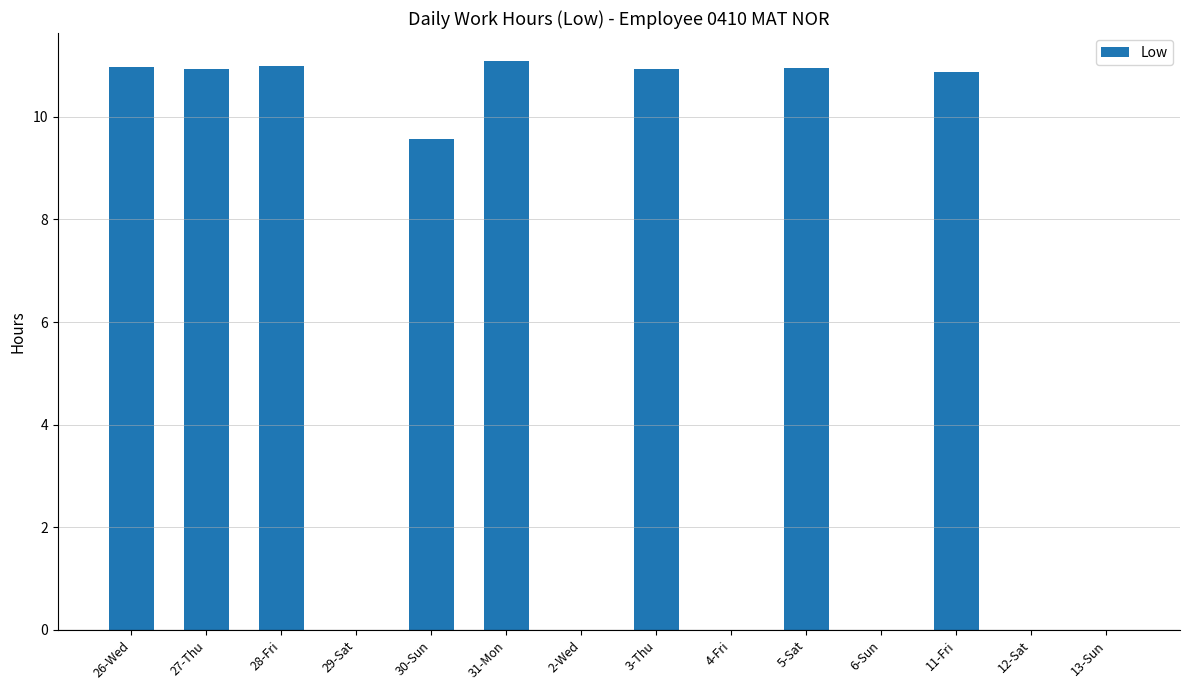

What is the maximum value shown in the chart?

11.1